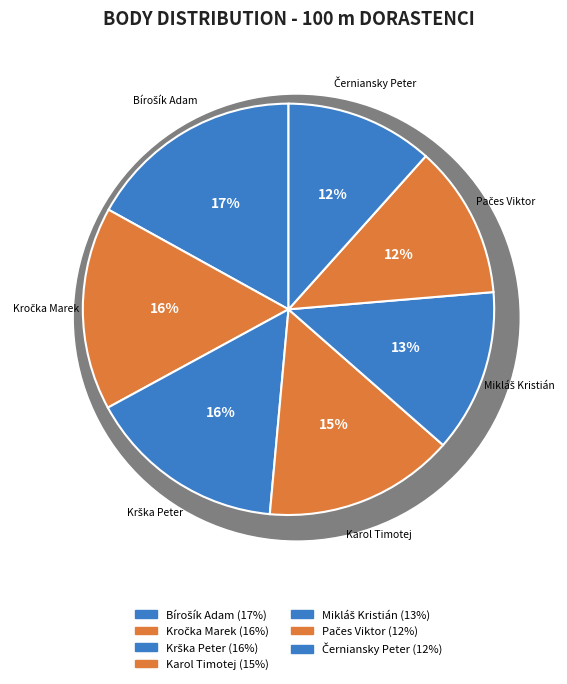

How many segments does this pie chart have?

7